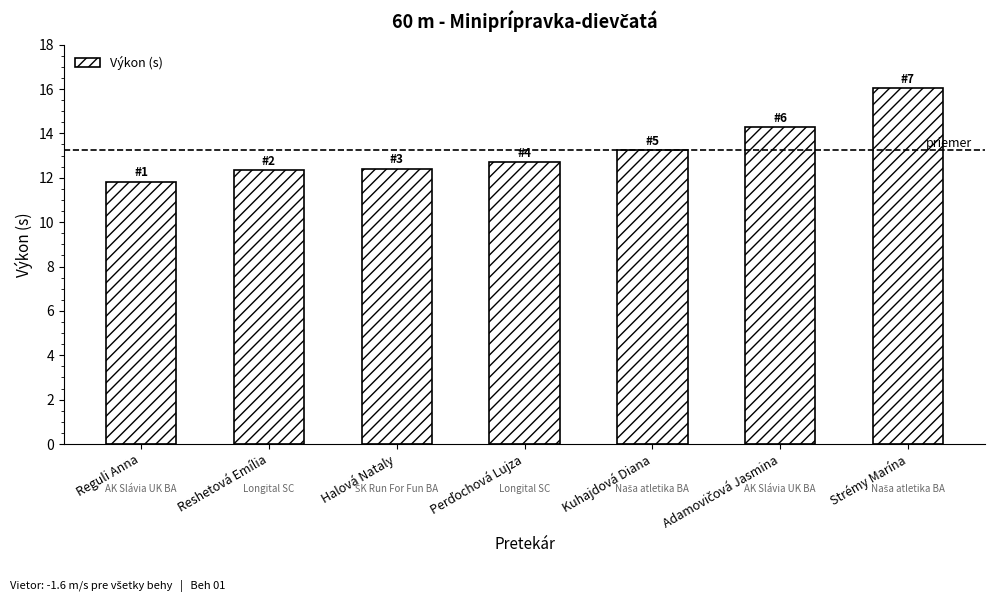

Reading left to right, what are all the values shown in this chart?

11.8	12.4	12.4	12.7	13.2	14.3	16.1